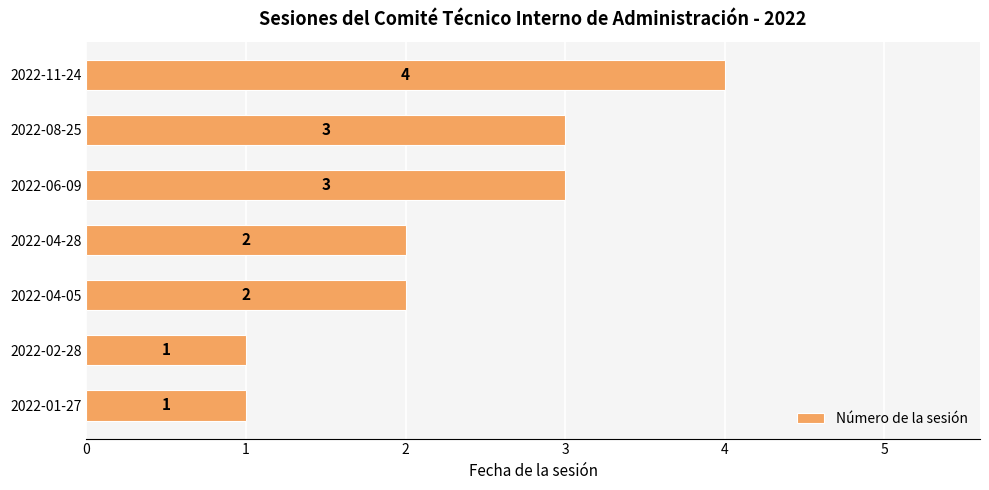

True or false: the data shows 3 at 2022-06-09.

True